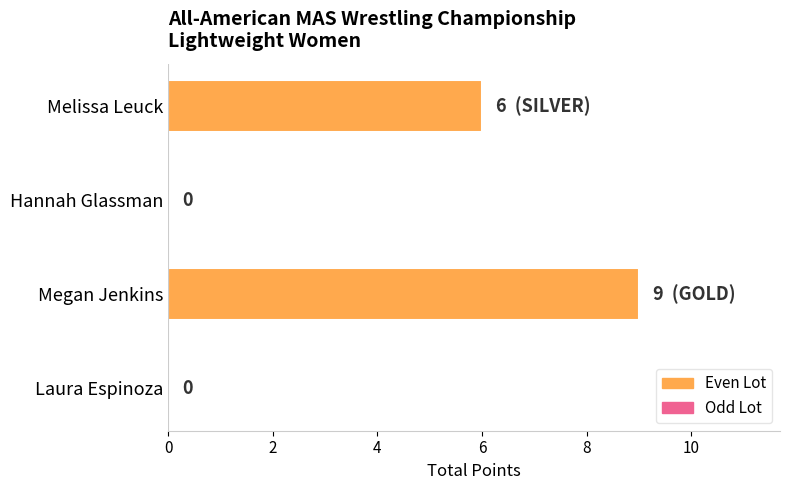

Are the bars grouped side by side (vs. stacked)?

No